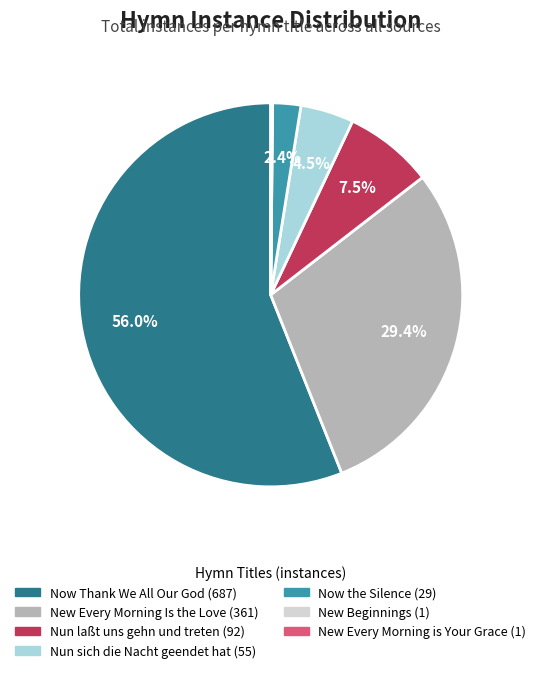

Does any single category account for the majority?

Yes